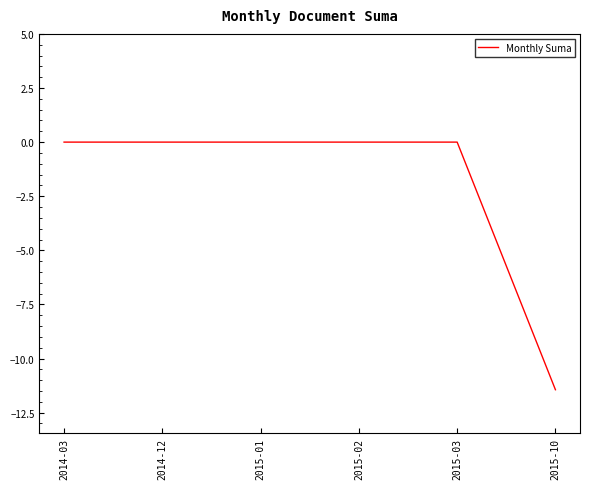

Is it true that the value at 2014-12 is 6.8?

False